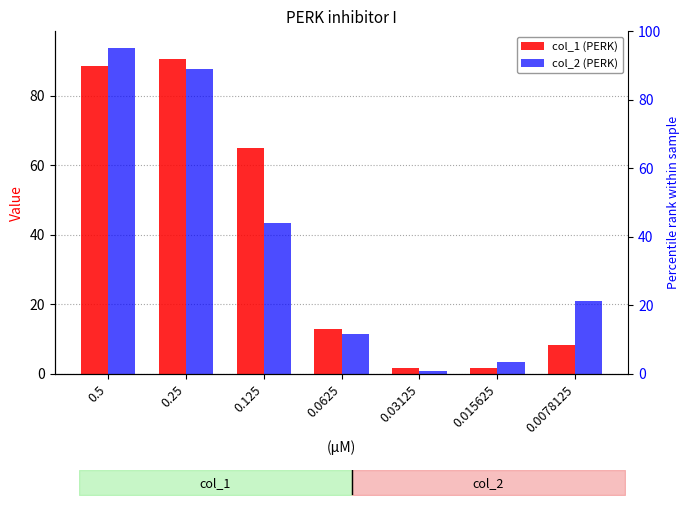

How many data points in col_2 (PERK) are above 20?

4